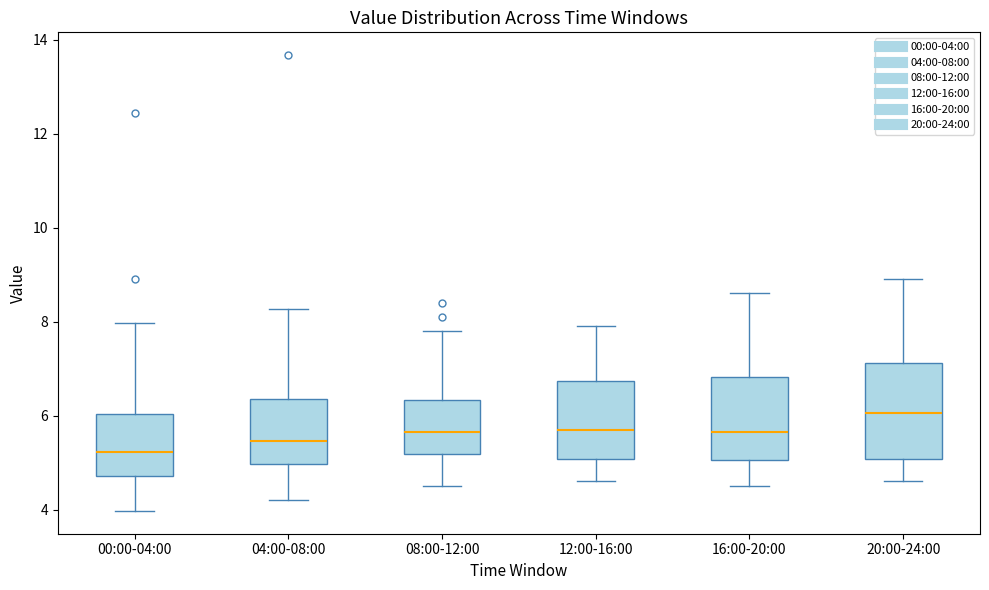

Where does the upper whisker of the box for 08:00-12:00 end on the y-axis? The values are not printed on the chart, so give them approximately, as read against the axis.

7.8